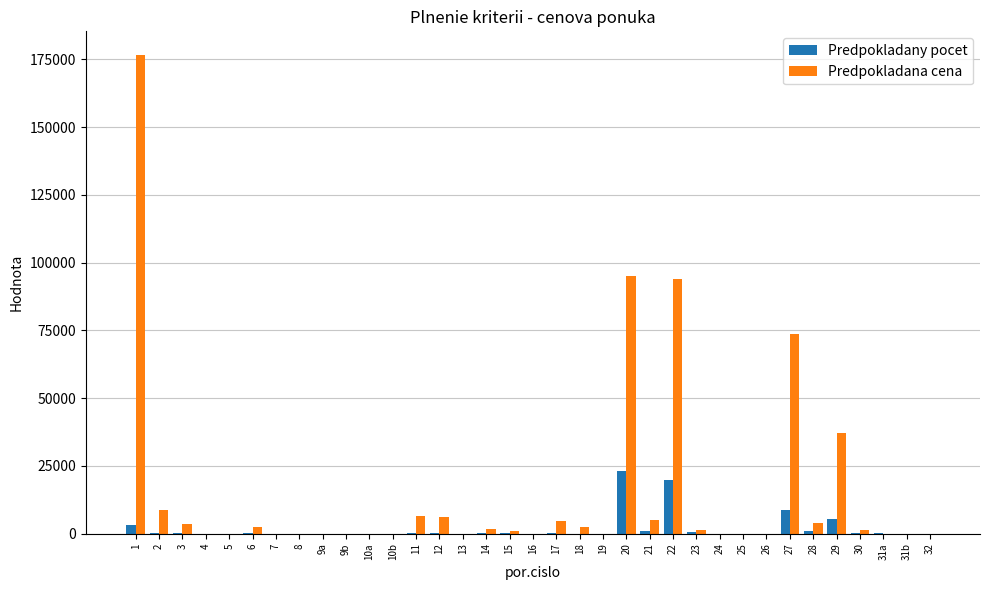

What is the sum of all Predpokladana cena values?

525852.3